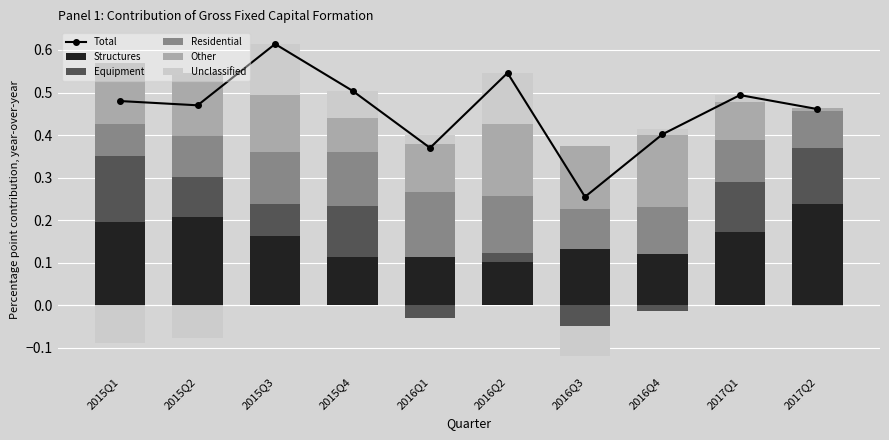

Is the value of Equipment at 2017Q2 greater than the value of Total at 2017Q1?

No